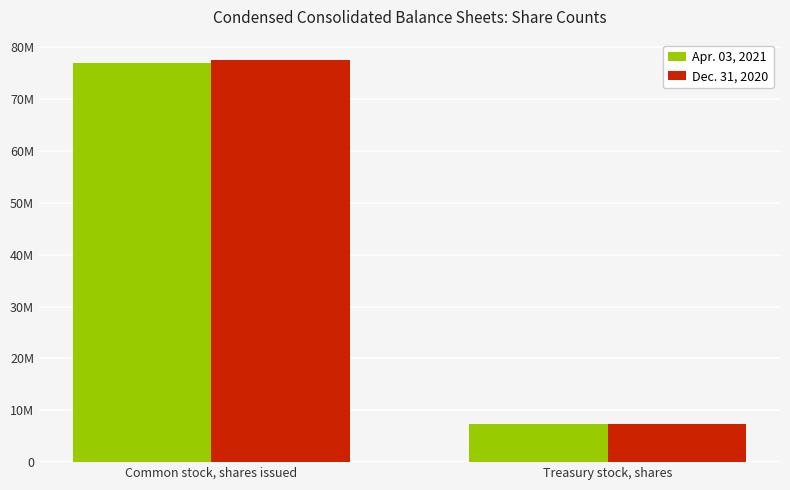

What is the average value of the Dec. 31, 2020 series?

42485000